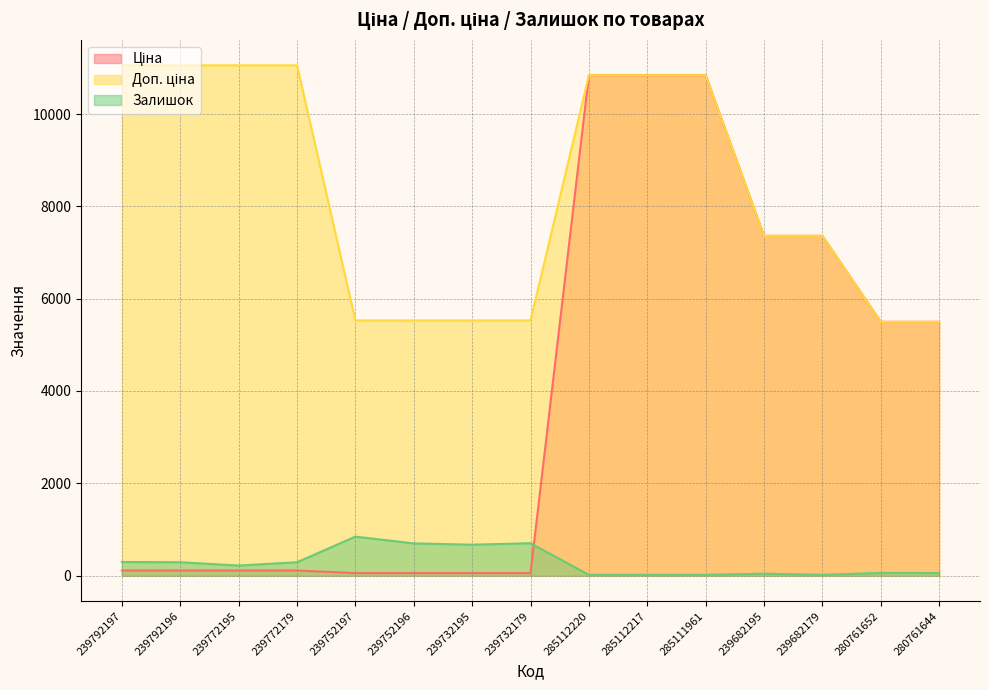

Is it true that Доп. ціна equals 16968.3 at 285111961?

False